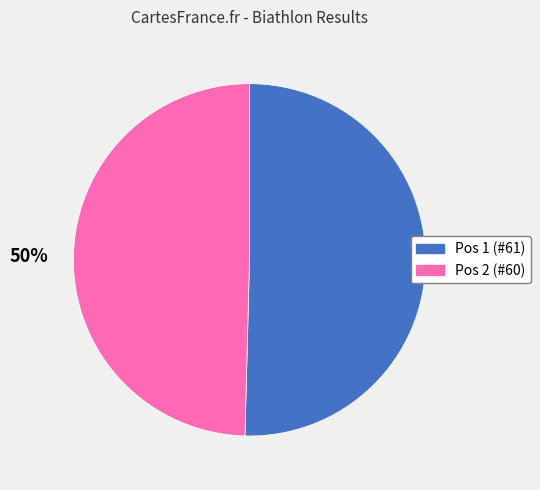

Is it true that Pos 2 (#60) is 41% of the pie?

False